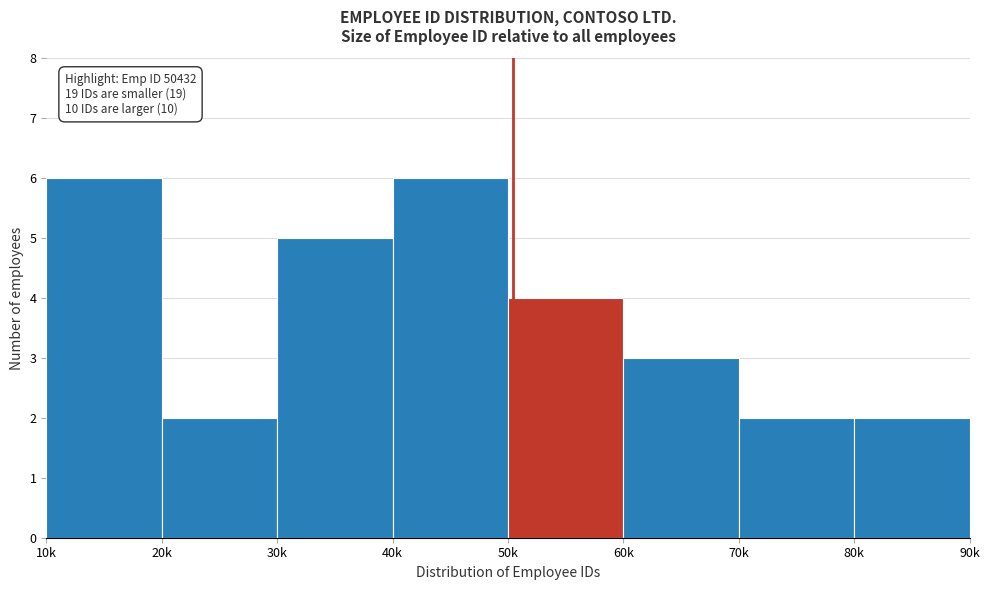

Reading right to left, transcribe all the data shown in this chart.

80k=2	70k=2	60k=3	50k=4	40k=6	30k=5	20k=2	10k=6